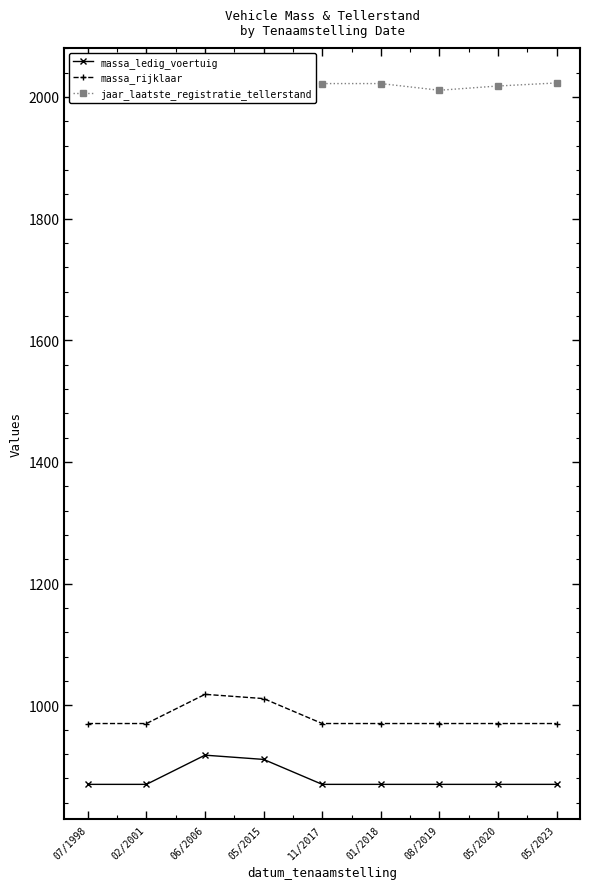

How many lines are shown in the chart?

3